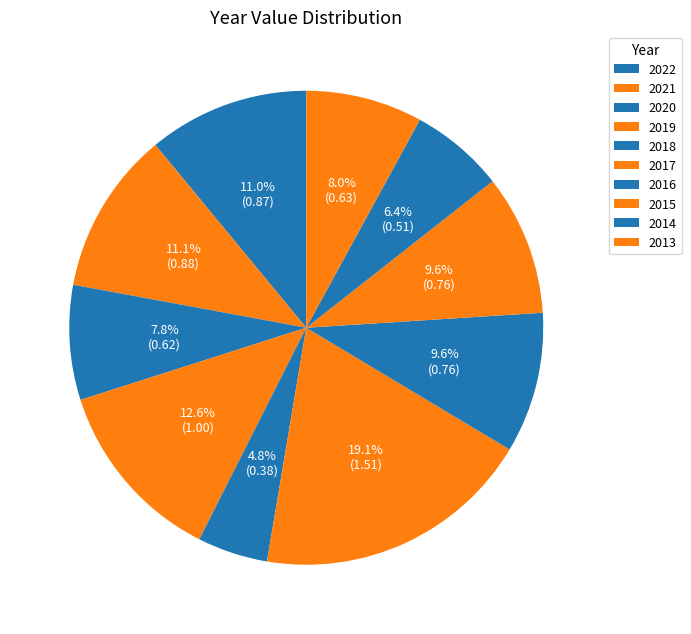

To the nearest percent, what is the average slice percentage?

10%